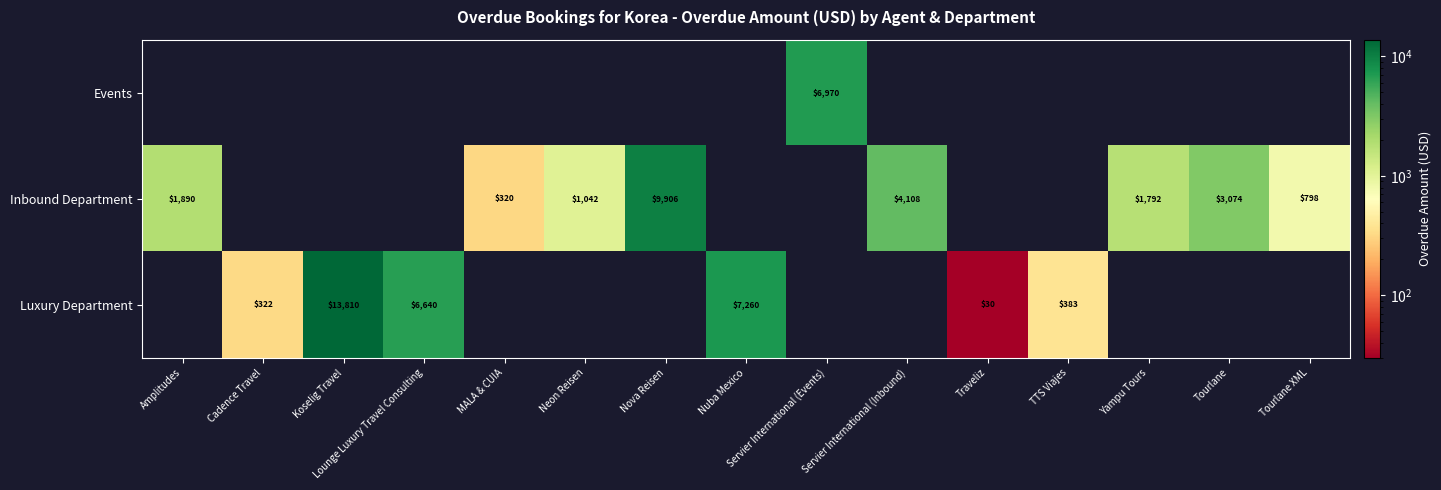

Is it true that Inbound Department equals 320 at MALA & CUIA?

True